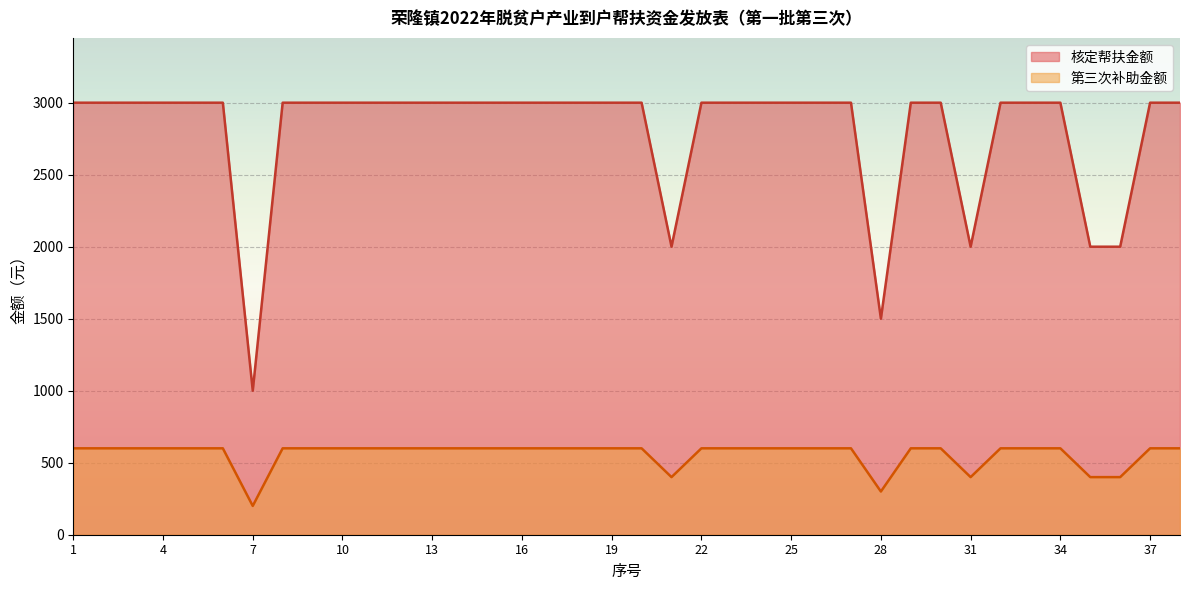

The value of 第三次补助金额 at 15 is 402. True or false?

False